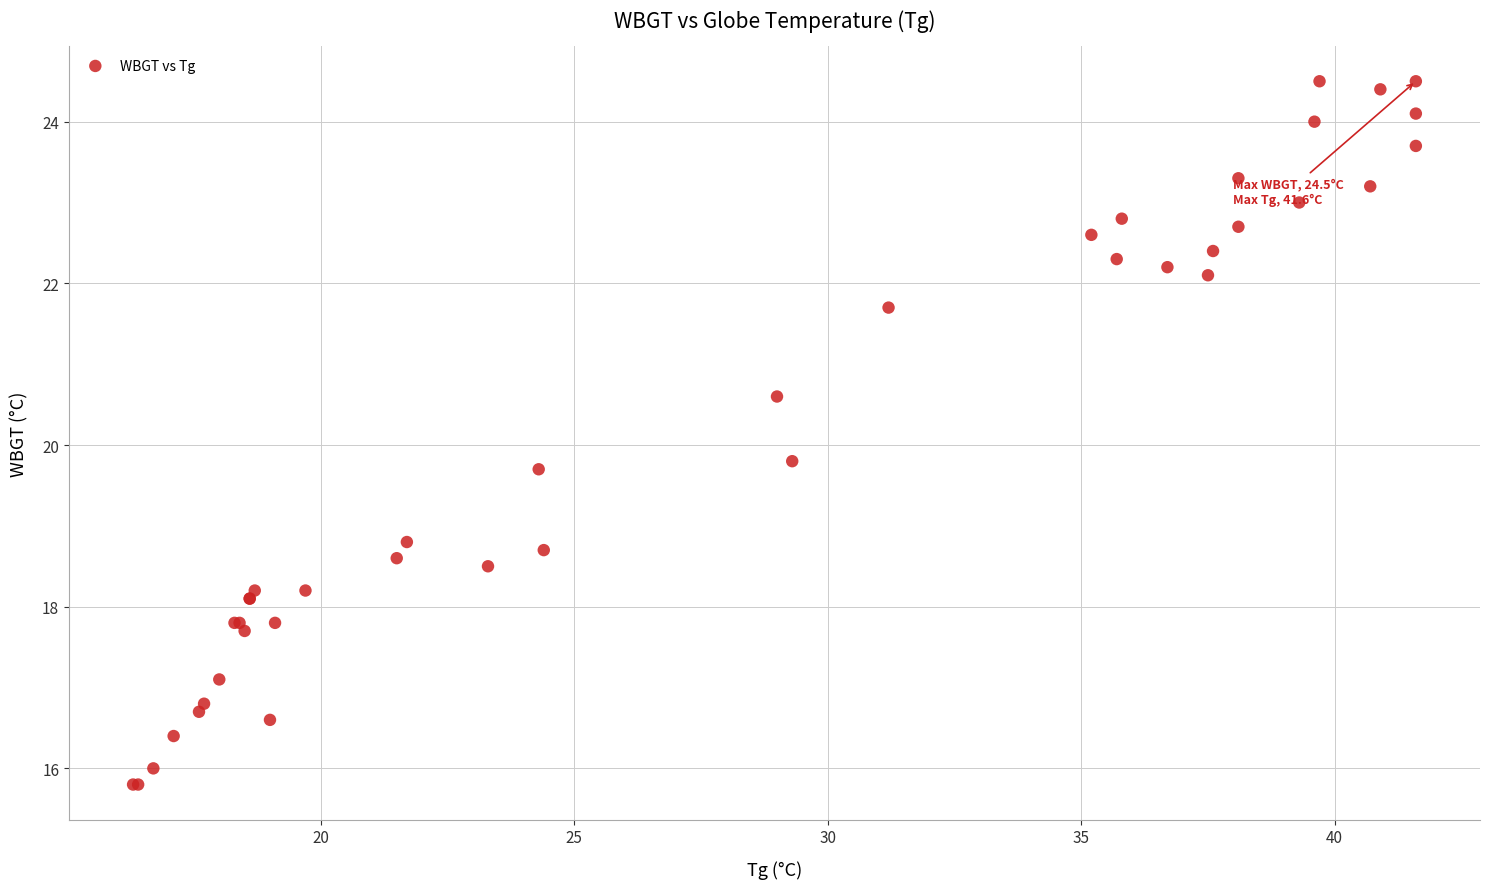

What Y value in the scatter plot is closest to 20?

19.8